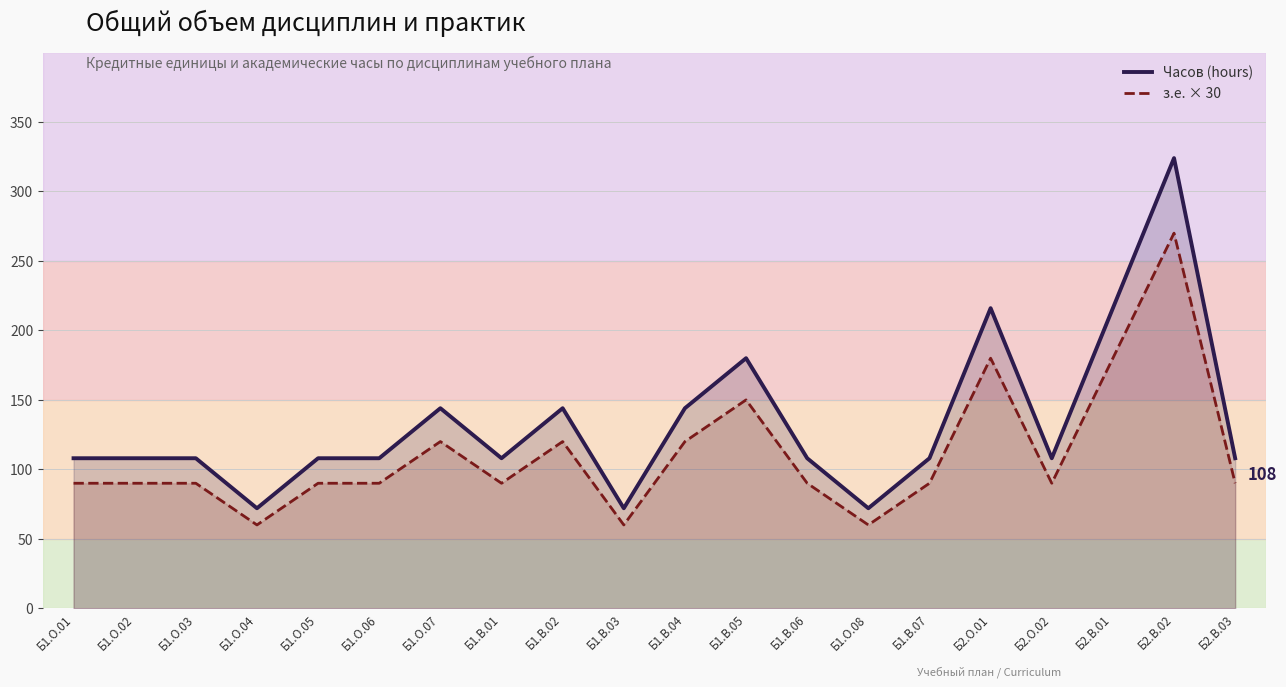

True or false: Часов (hours) has more than 2 interior local peaks.

True